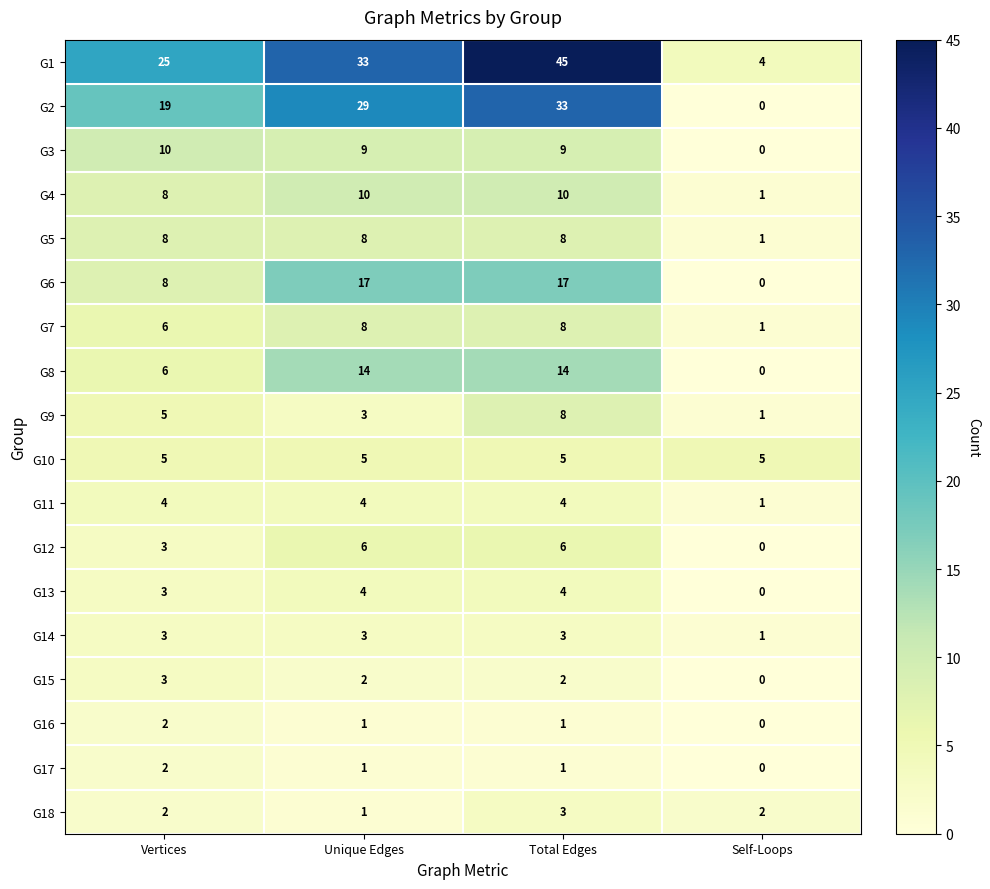

What is the spread (max minus min) of values at Unique Edges?

32